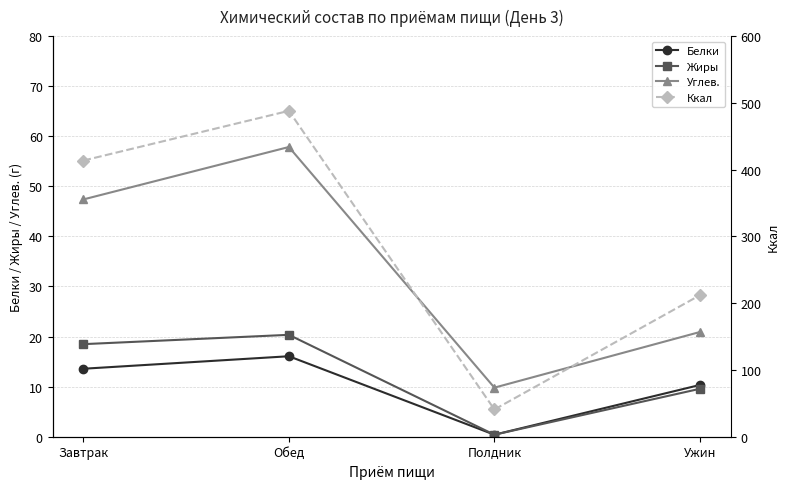

What is the smallest value displayed?

0.4